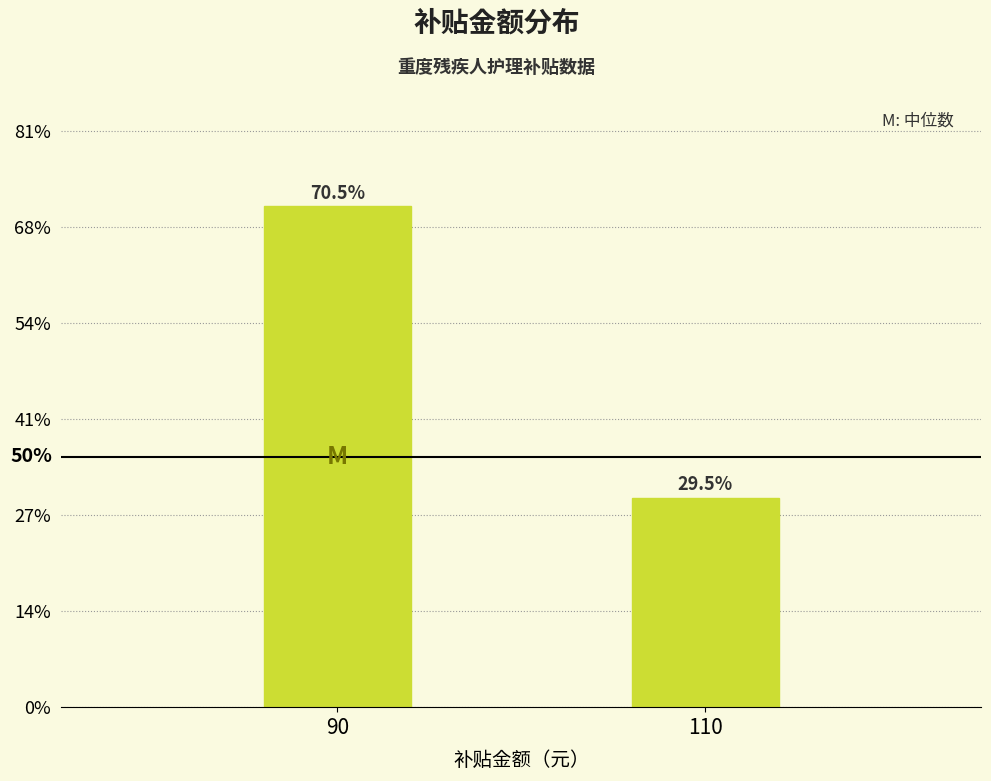

Reading right to left, list all the values displayed in this chart.

29.5	70.5